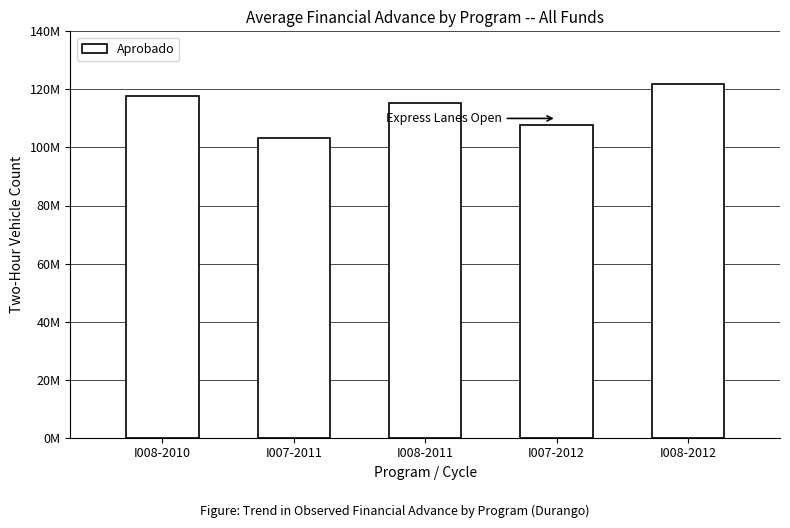

Between I008-2012 and I007-2012, which is larger?

I008-2012